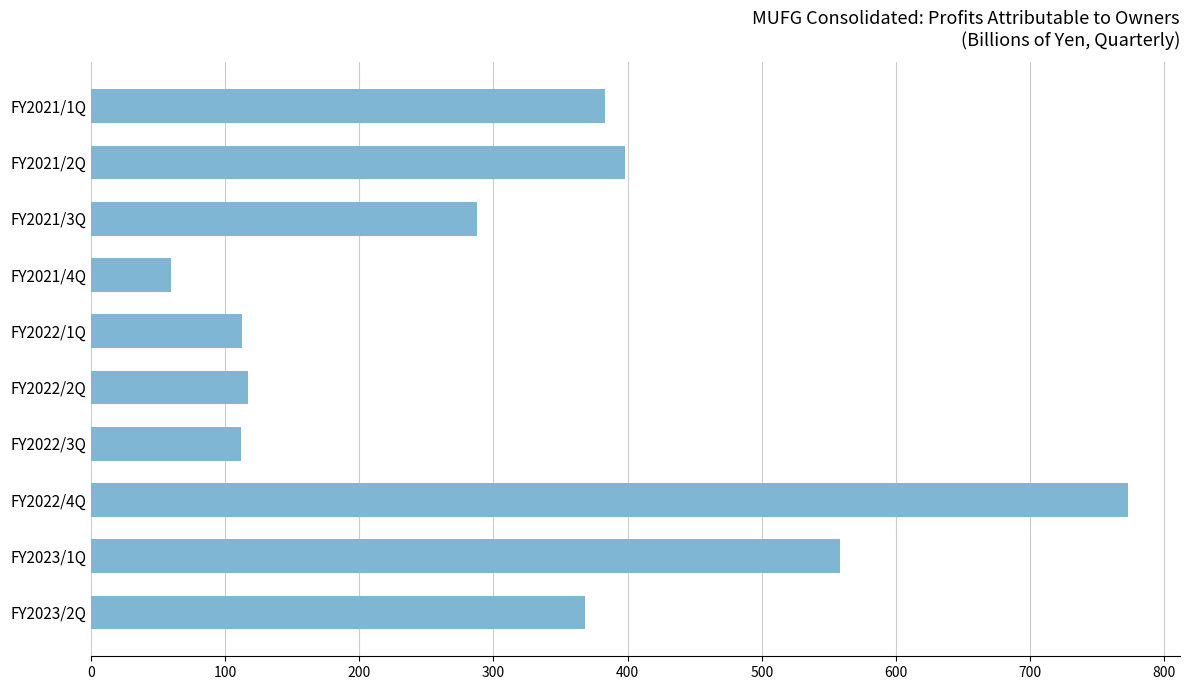

The value at FY2023/1Q is 208. True or false?

False